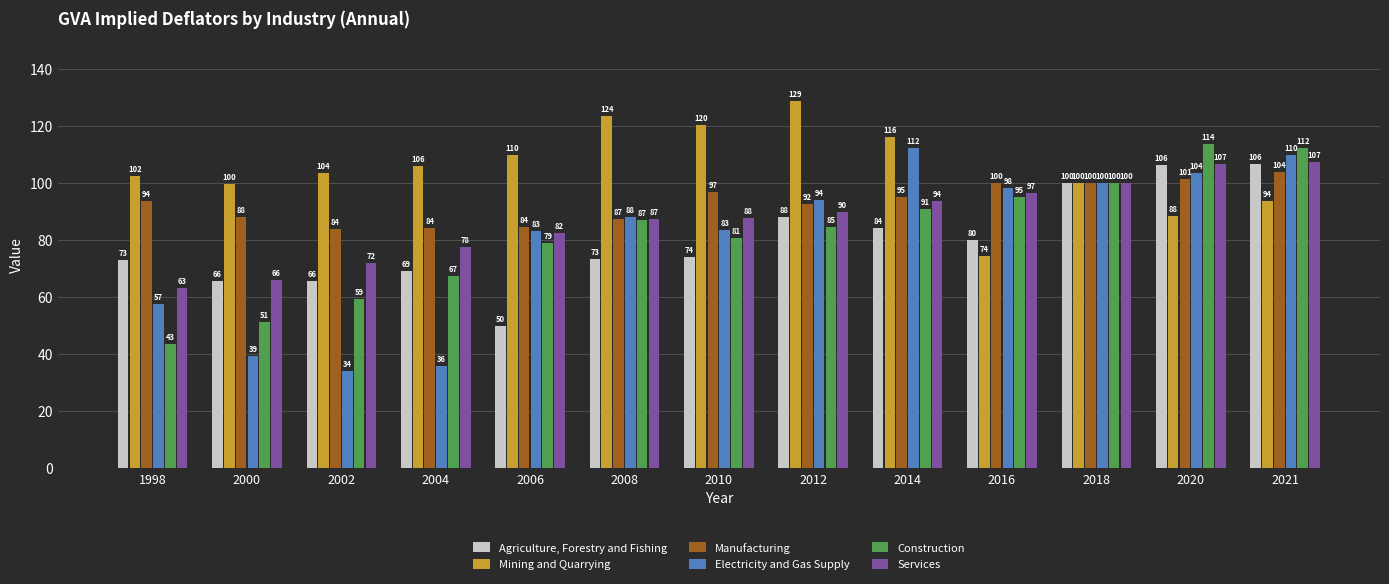

Rank the series at 2020 from lowest to highest value.

Mining and Quarrying, Manufacturing, Electricity and Gas Supply, Agriculture, Forestry and Fishing, Services, Construction